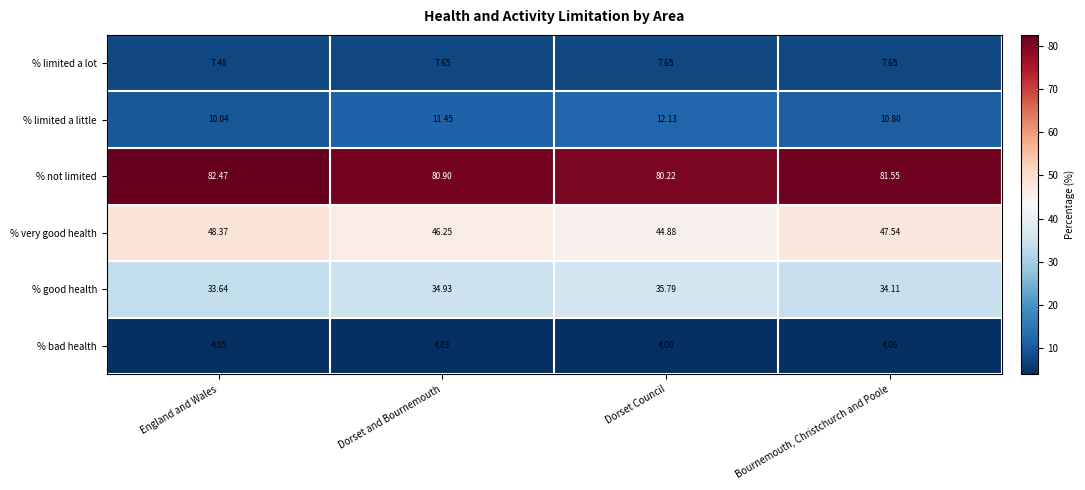

What is the total value across all series at Bournemouth, Christchurch and Poole?

185.7